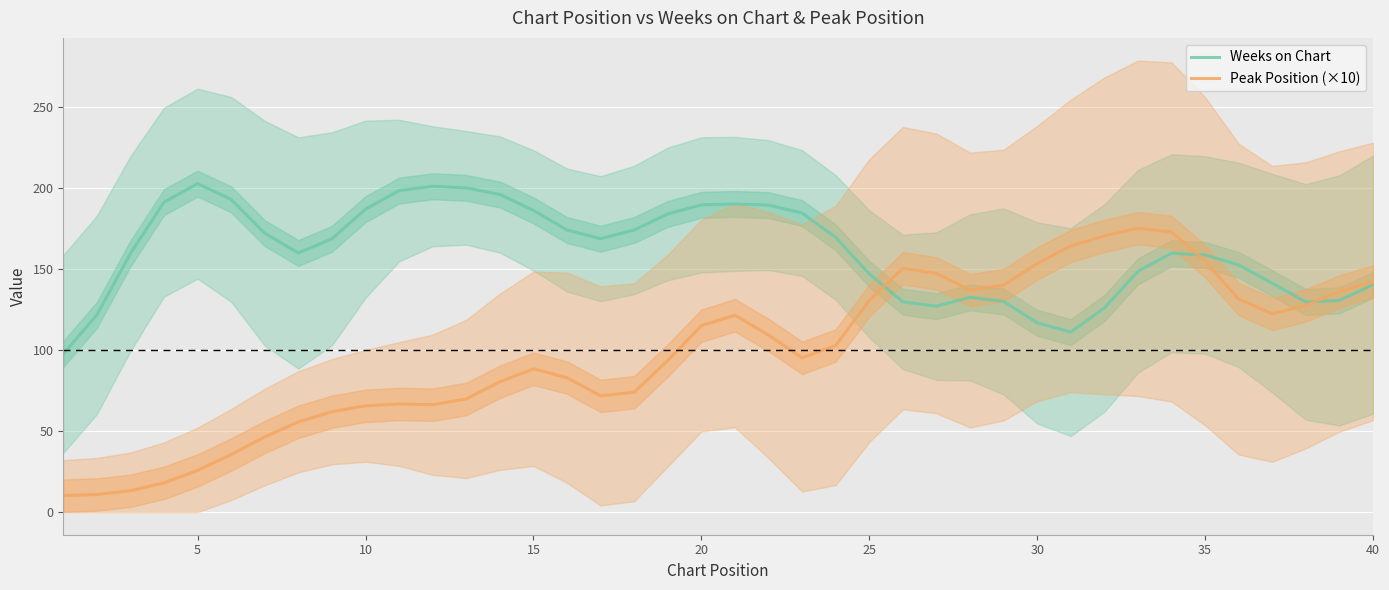

What is the average value of the Peak Position (×10) series?

98.5